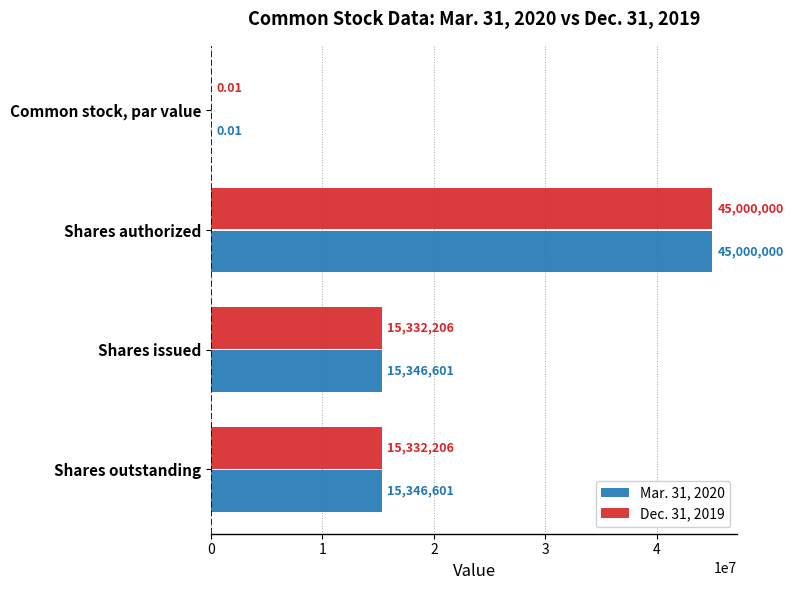

What is the sum of all Dec. 31, 2019 values?

75664412.0